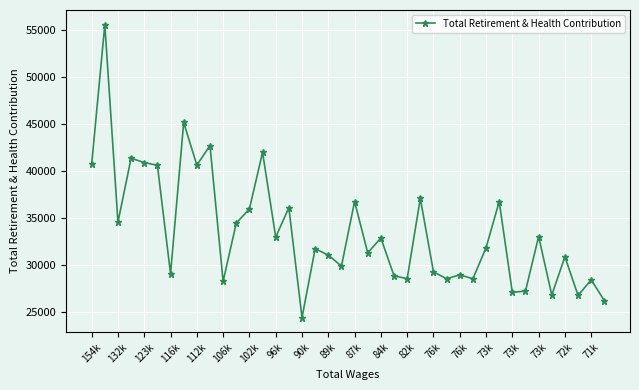

How many lines are shown in the chart?

1